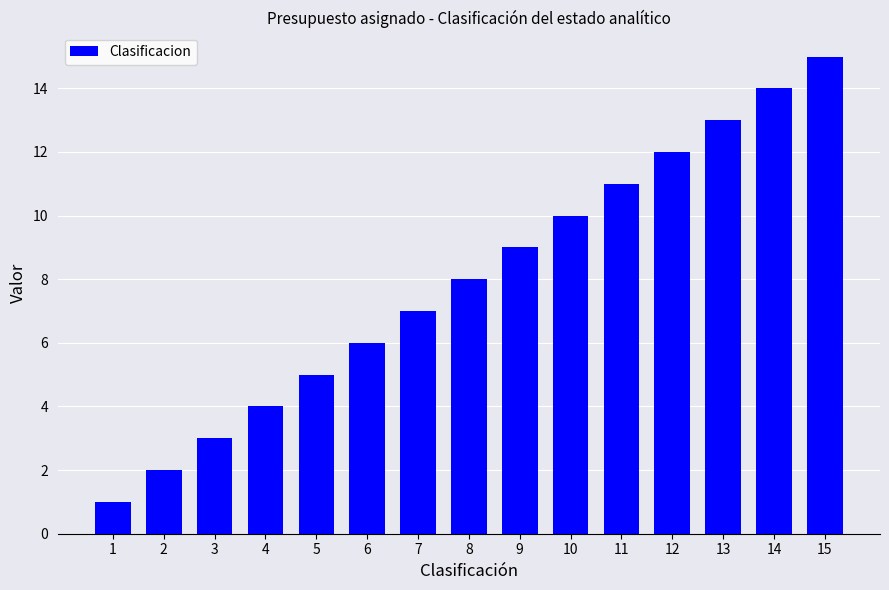

Is it true that the value at 13 is 23?

False